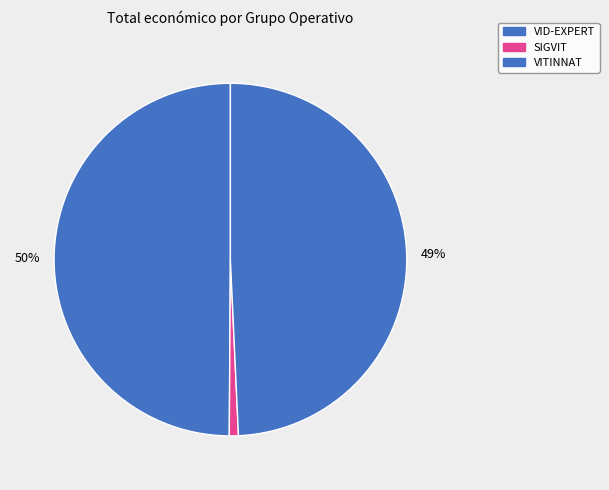

How many slices are in this pie chart?

3